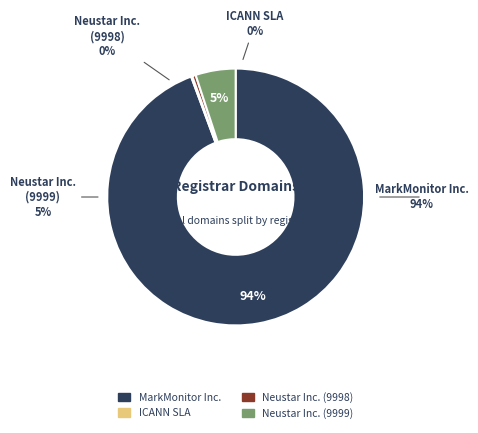

Which category has the biggest portion of the pie?

MarkMonitor Inc.